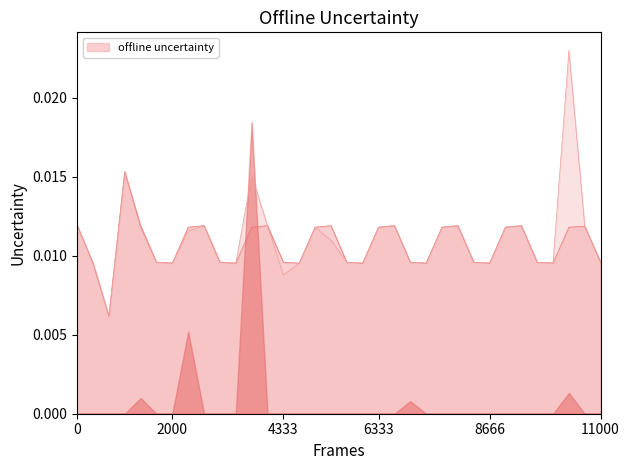

True or false: начислено and уплачено cross at least once.

False